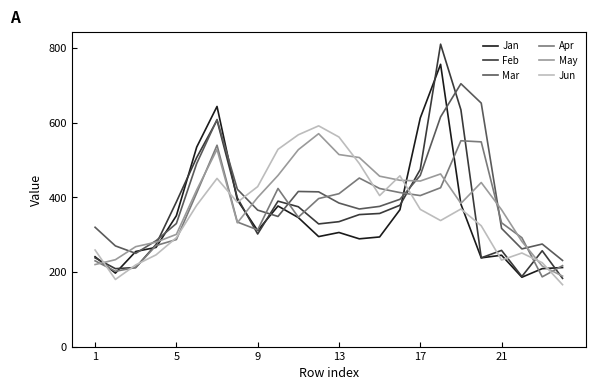

Which series has the widest spread of values?

Feb